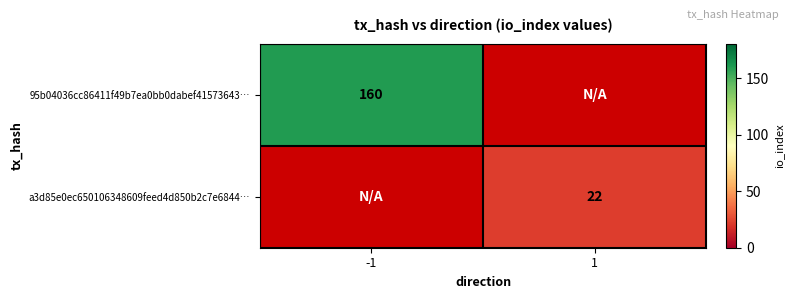

Is the value of a3d85e0ec650106348609feed4d850b2c7e6844… at 1 greater than the value of 95b04036cc86411f49b7ea0bb0dabef41573643… at -1?

No